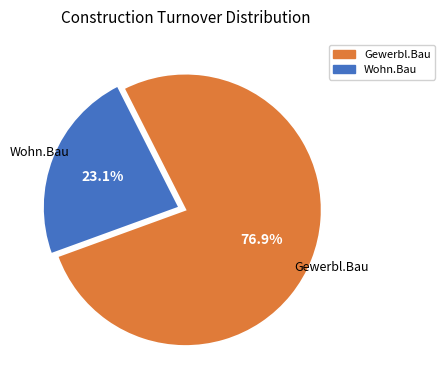

Is there any slice that represents more than half of the pie?

Yes